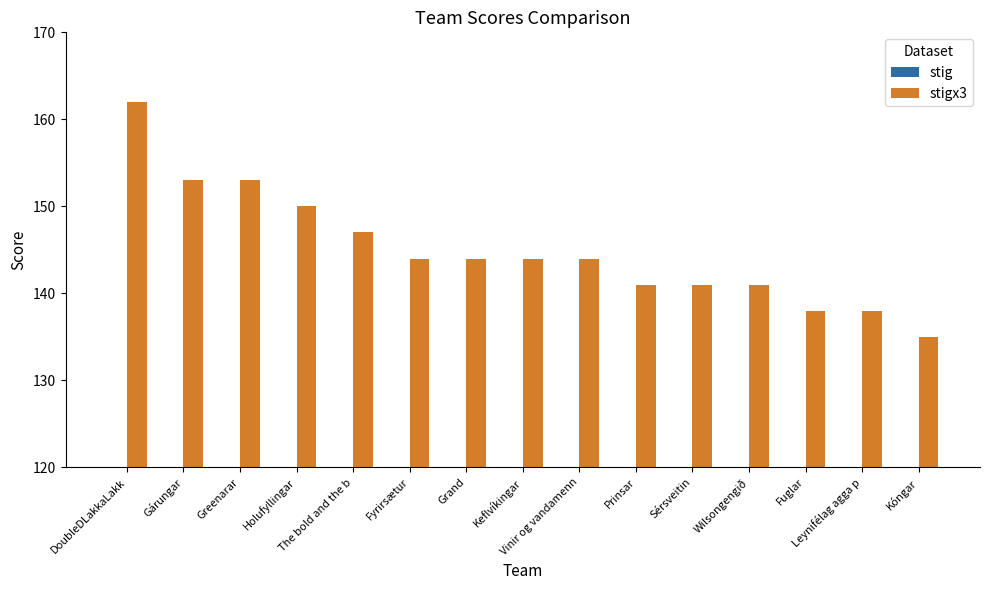

At how many categories does at least one series exceed 53?

15